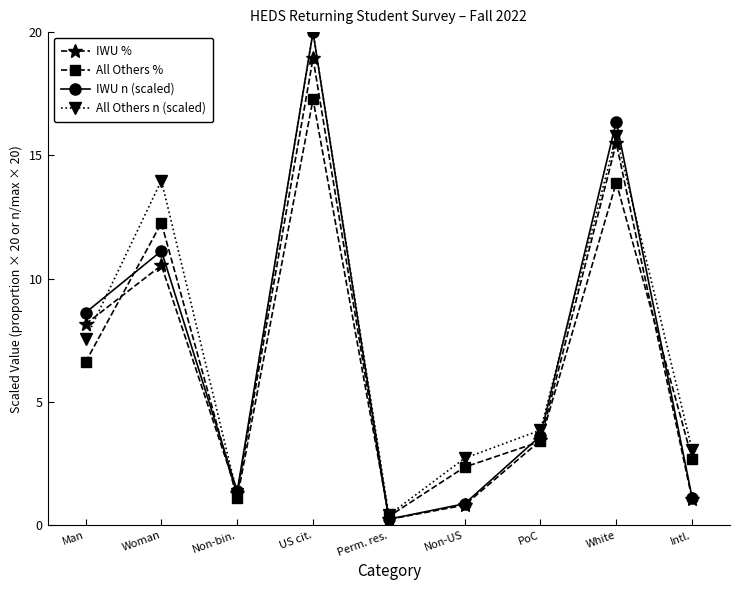

The value of All Others % at US cit. is 17.3. True or false?

True